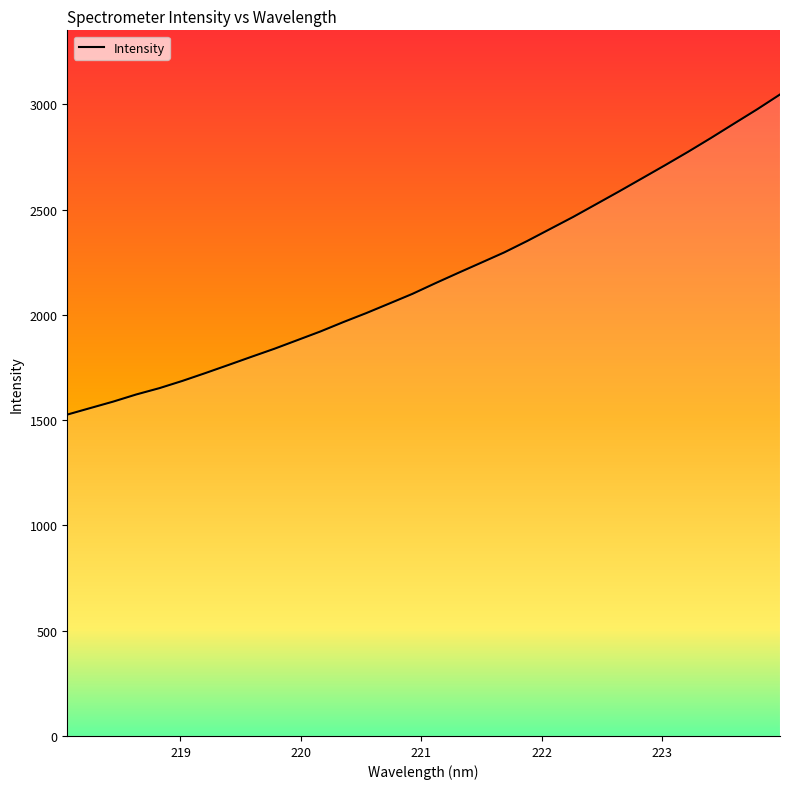

What is the minimum value shown in the chart?

1526.6